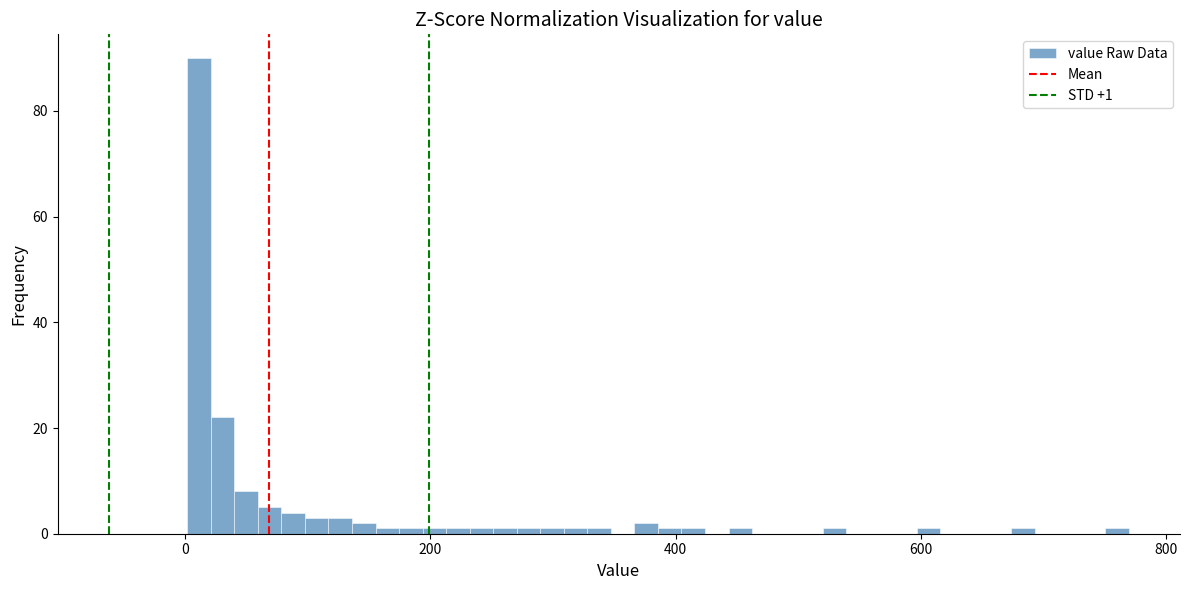

Read against the x-axis, roughly where is the centre of the tallest bar?

20